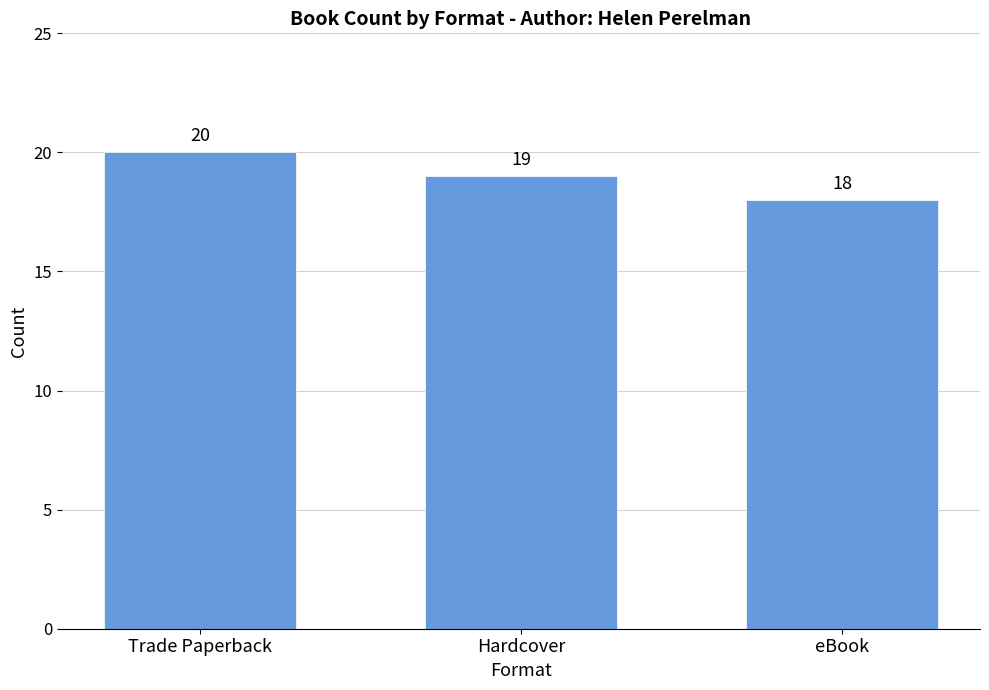

Read the value at Hardcover.

19